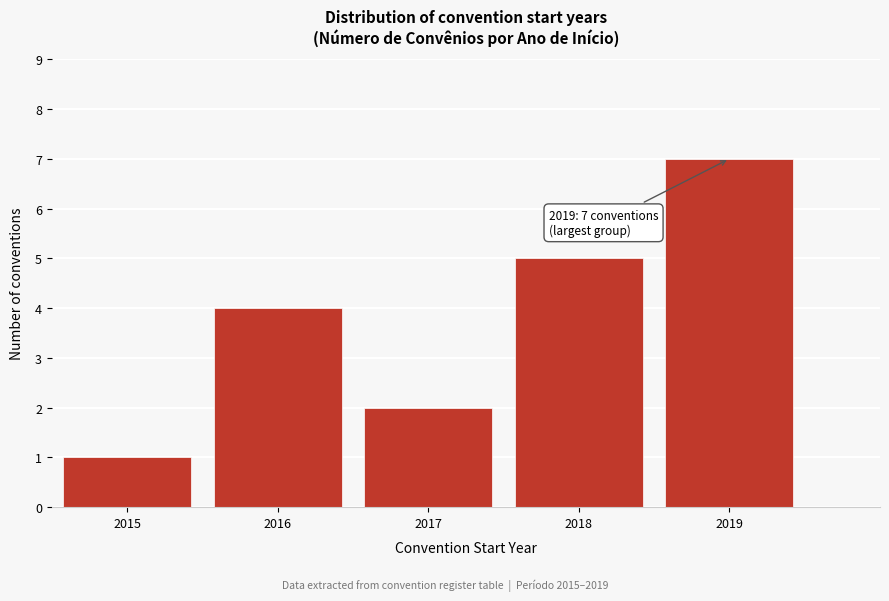

Reading right to left, extract all data points from this chart.

7	5	2	4	1